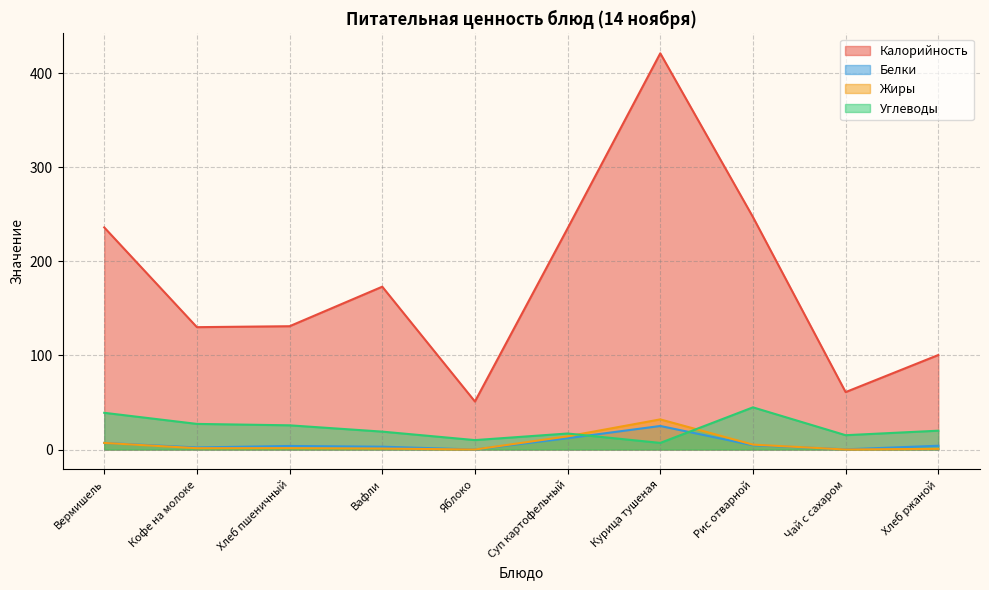

Rank the categories by Углеводы value from lowest to highest.

Курица тушеная, Яблоко, Чай с сахаром, Суп картофельный, Вафли, Хлеб ржаной, Хлеб пшеничный, Кофе на молоке, Вермишель, Рис отварной